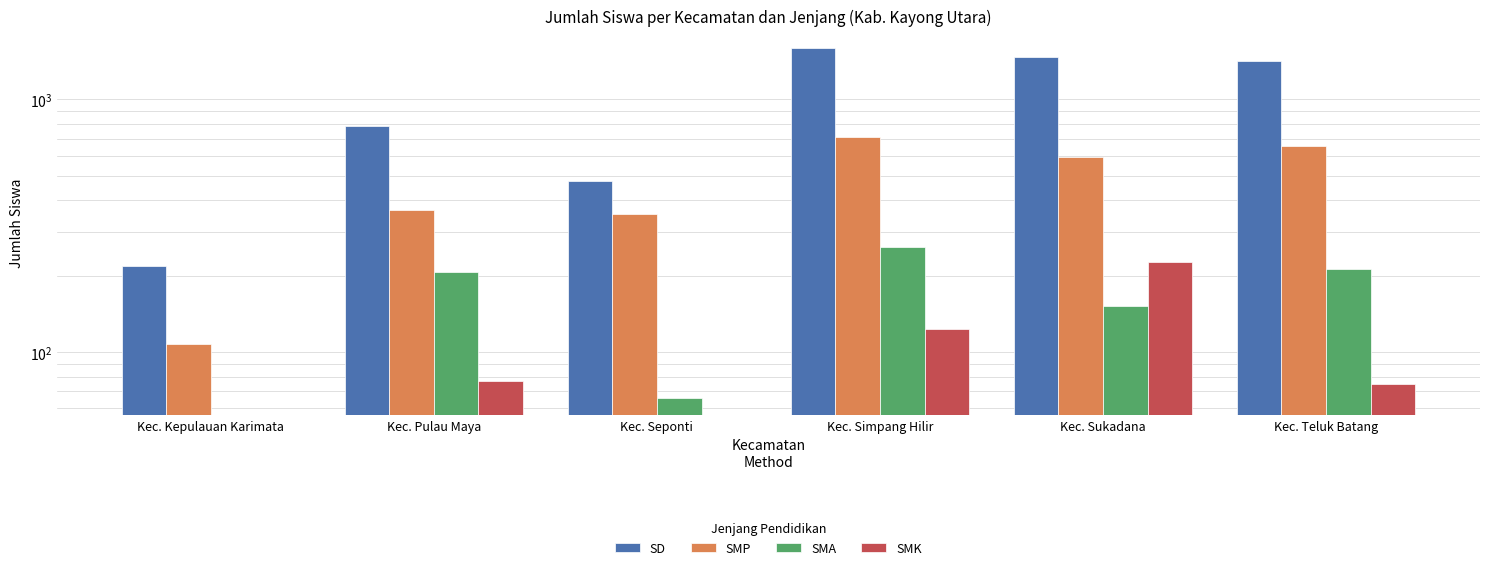

How many data points does each series have?

6